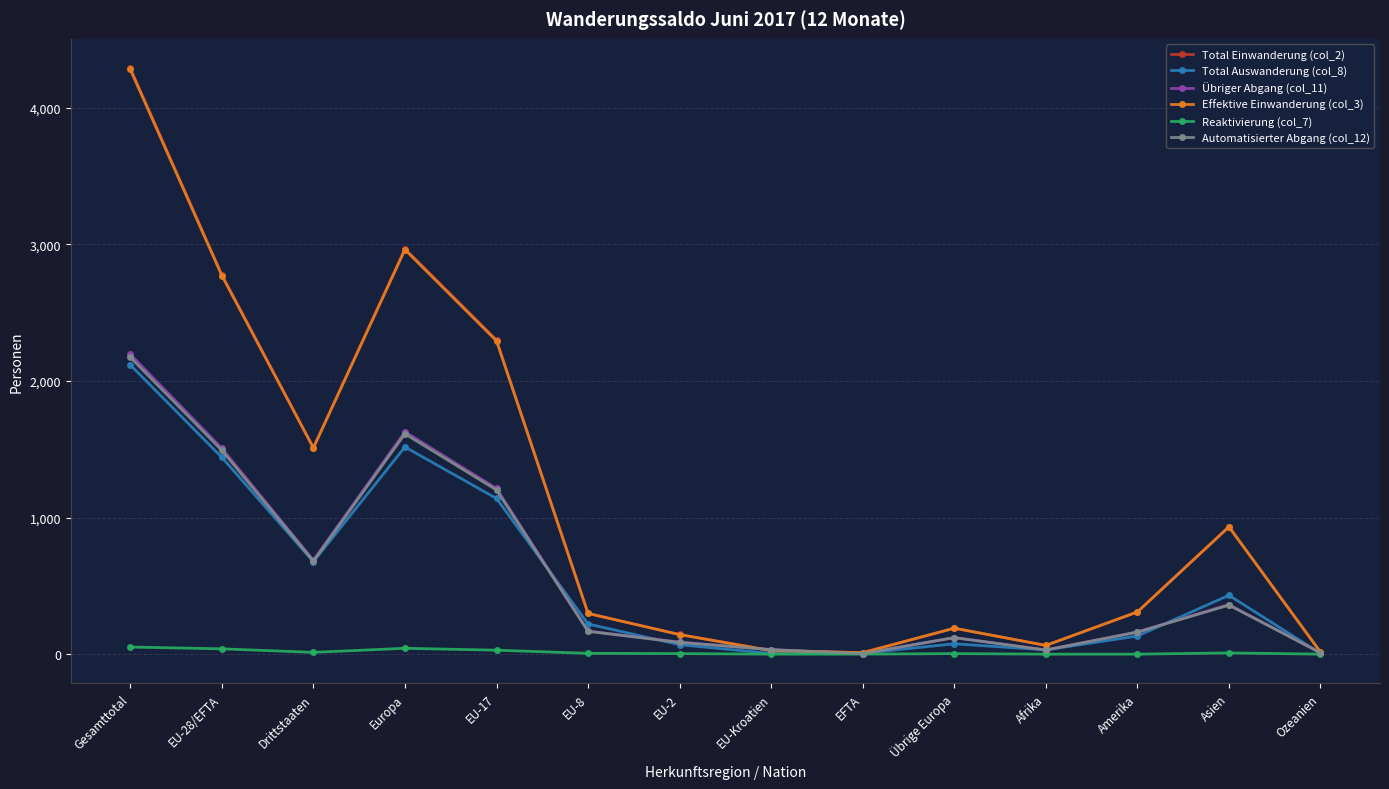

What is the maximum value shown in the chart?

4291